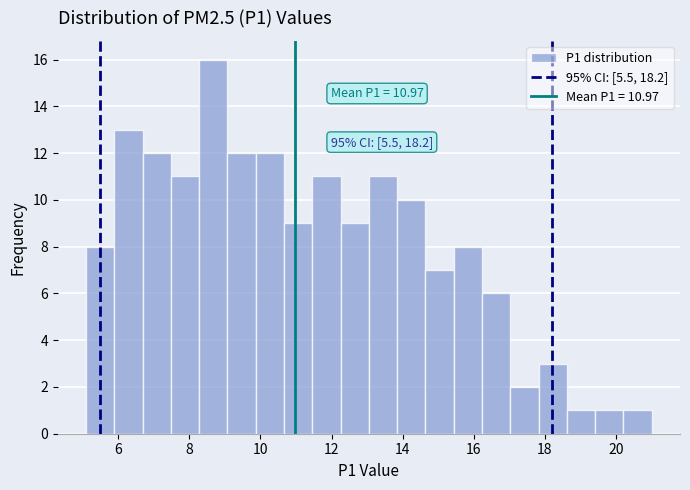

Read against the x-axis, roughly where is the centre of the tallest bar?

8.6